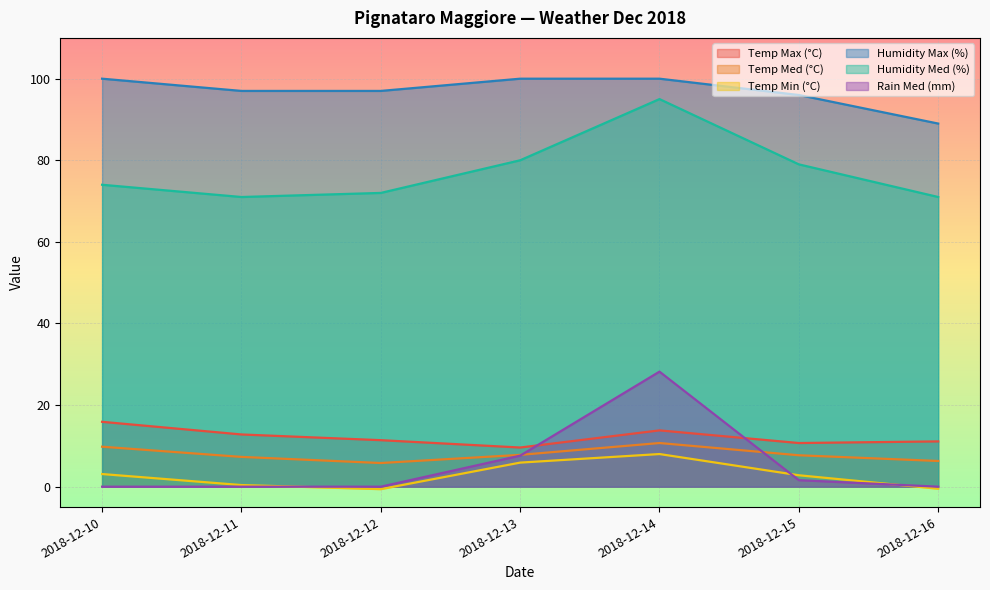

What is the difference between the second highest and minimum values in the Temp Med (°C) series?

4.0